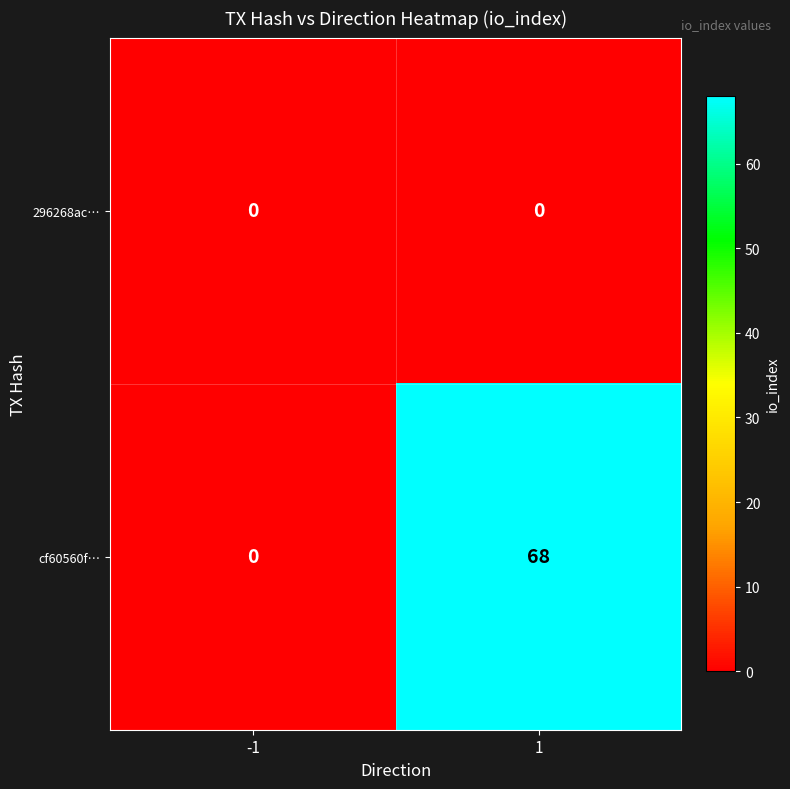

List the series in order of their overall mean, highest first.

cf60560f…, 296268ac…